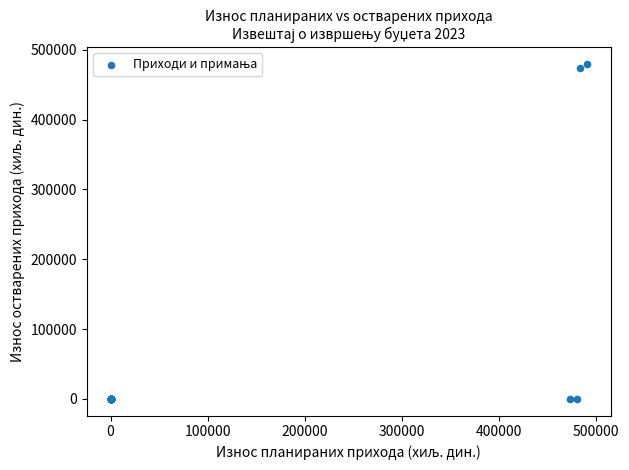

What Y value in the scatter plot is closest to 239989?

473643